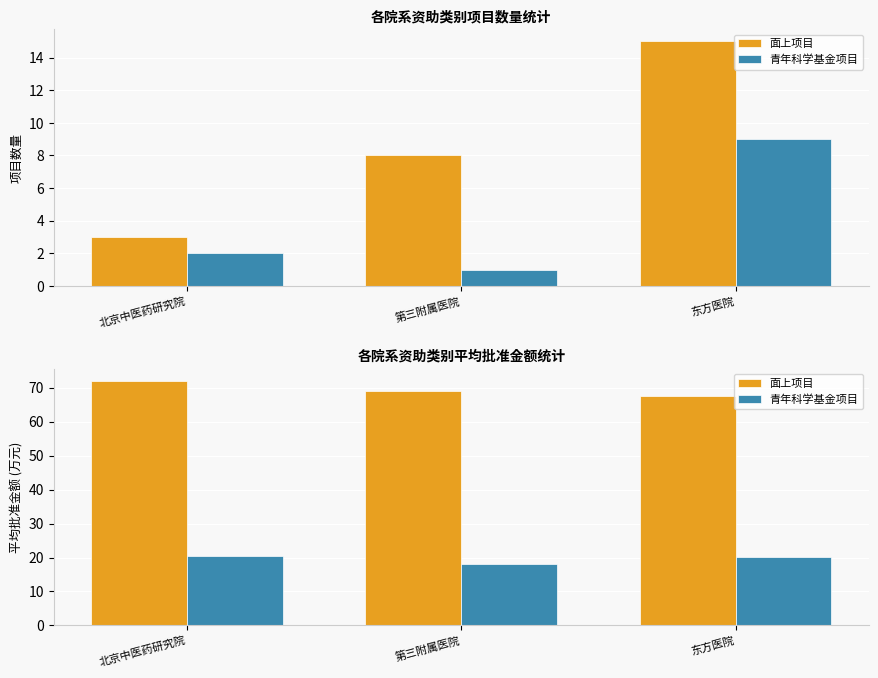

The value of 面上项目 at 北京中医药研究院 is 24.1. True or false?

False